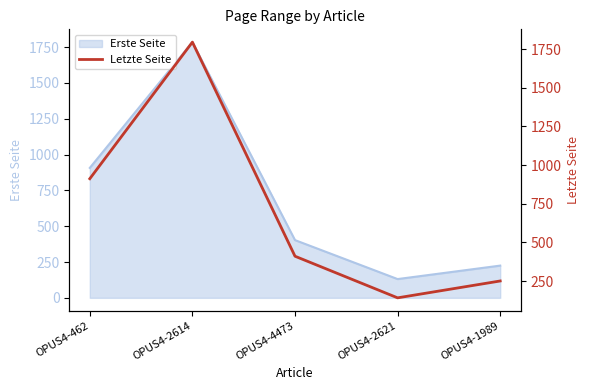

What position from the left is OPUS4-2614?

2